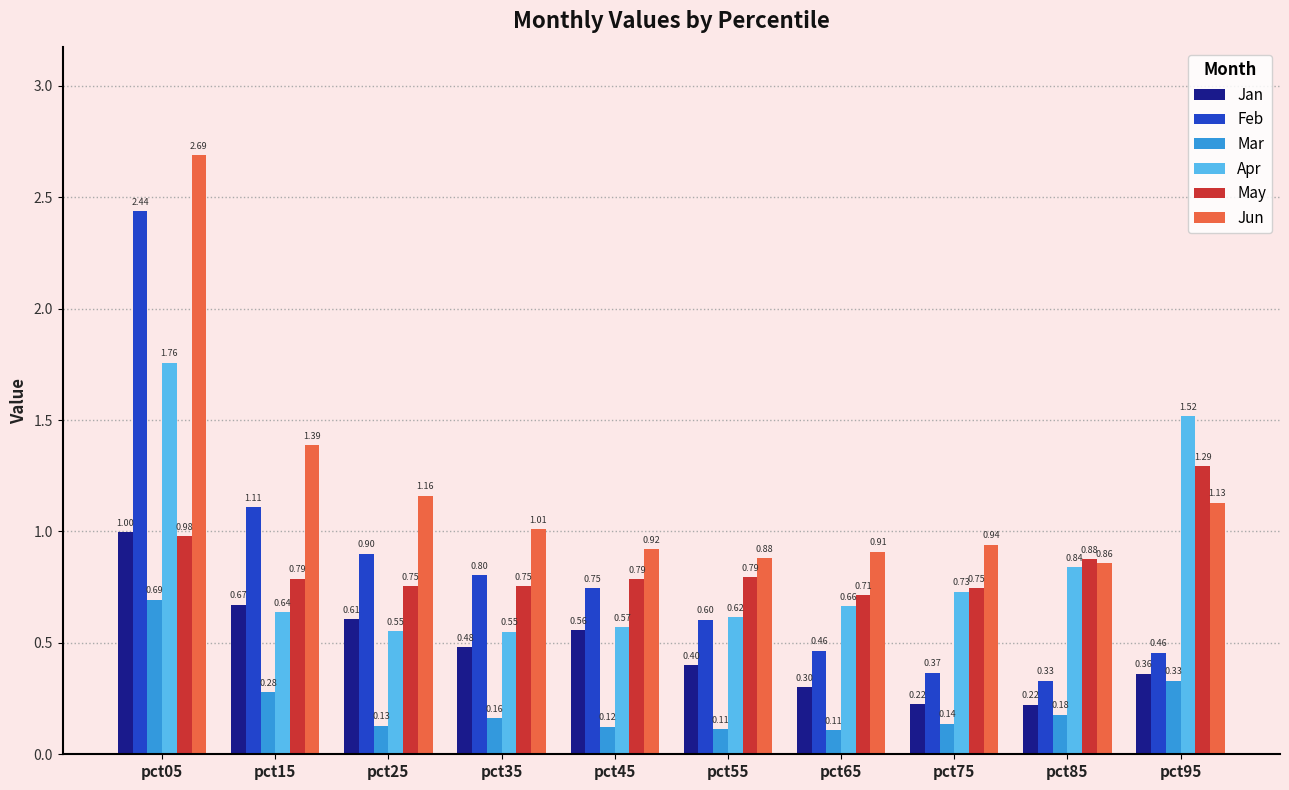

What is the difference between the highest and lowest values at pct55?

0.8